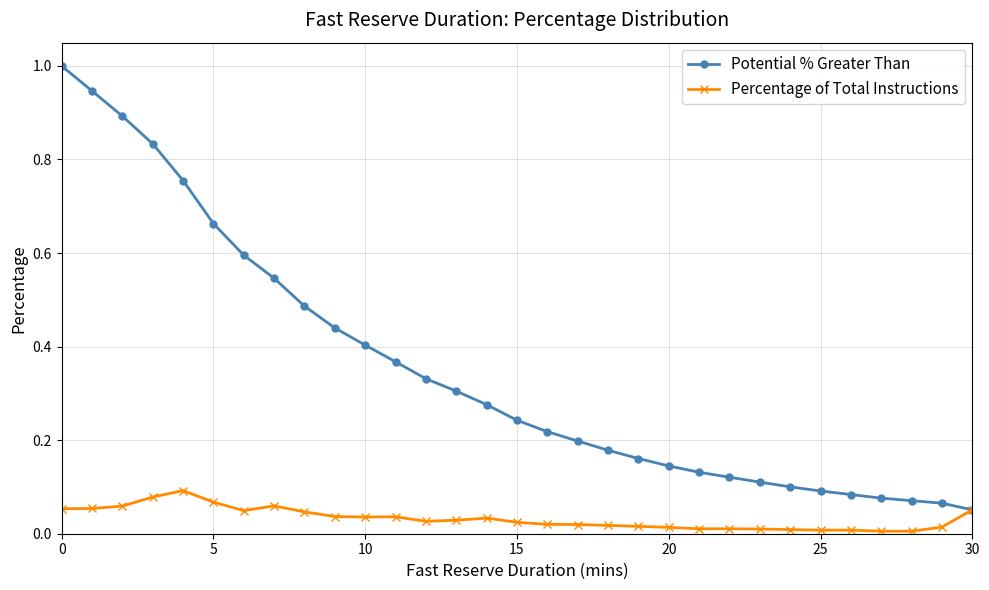

True or false: Potential % Greater Than has more than 2 points higher than both neighbors.

False